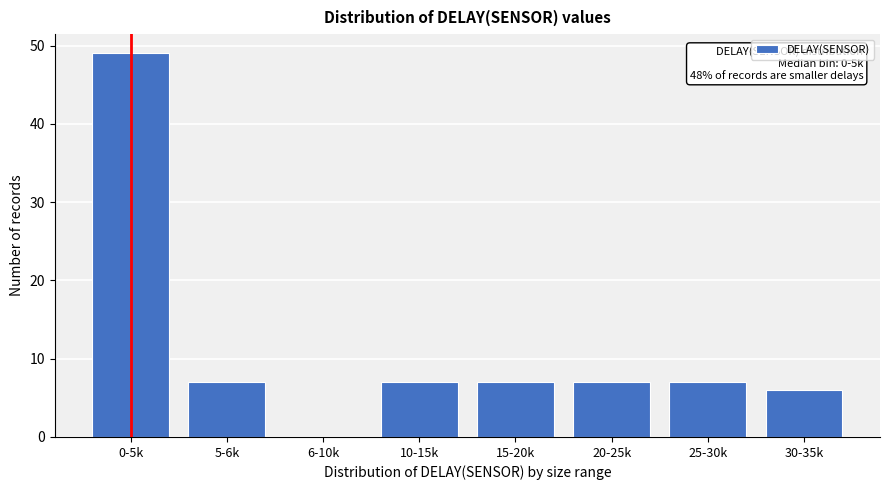

Reading left to right, what are all the values shown in this chart?

0-5k=49	5-6k=7	6-10k=0	10-15k=7	15-20k=7	20-25k=7	25-30k=7	30-35k=6